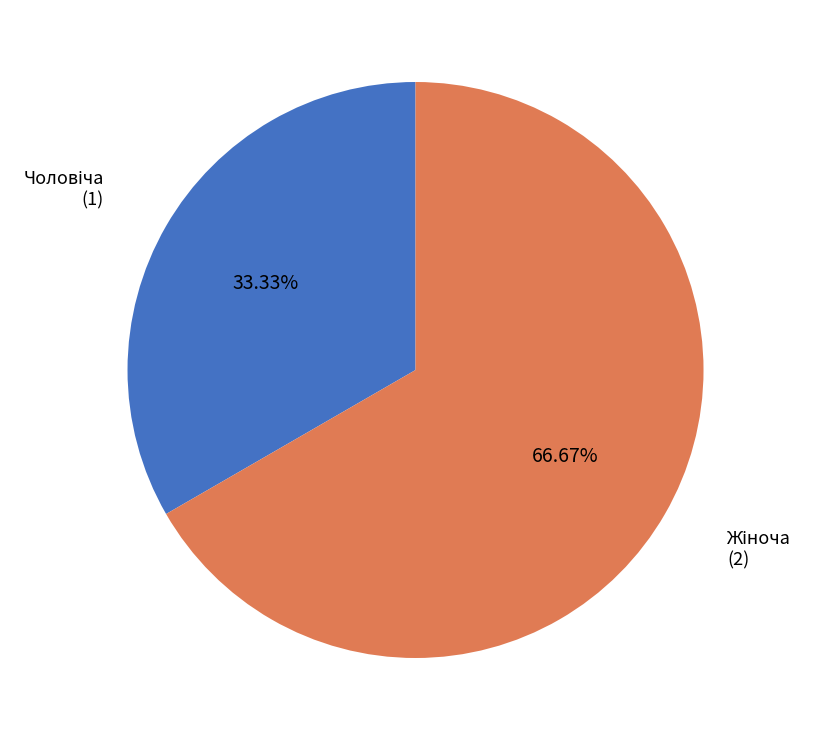

Is there a majority slice in this chart?

Yes